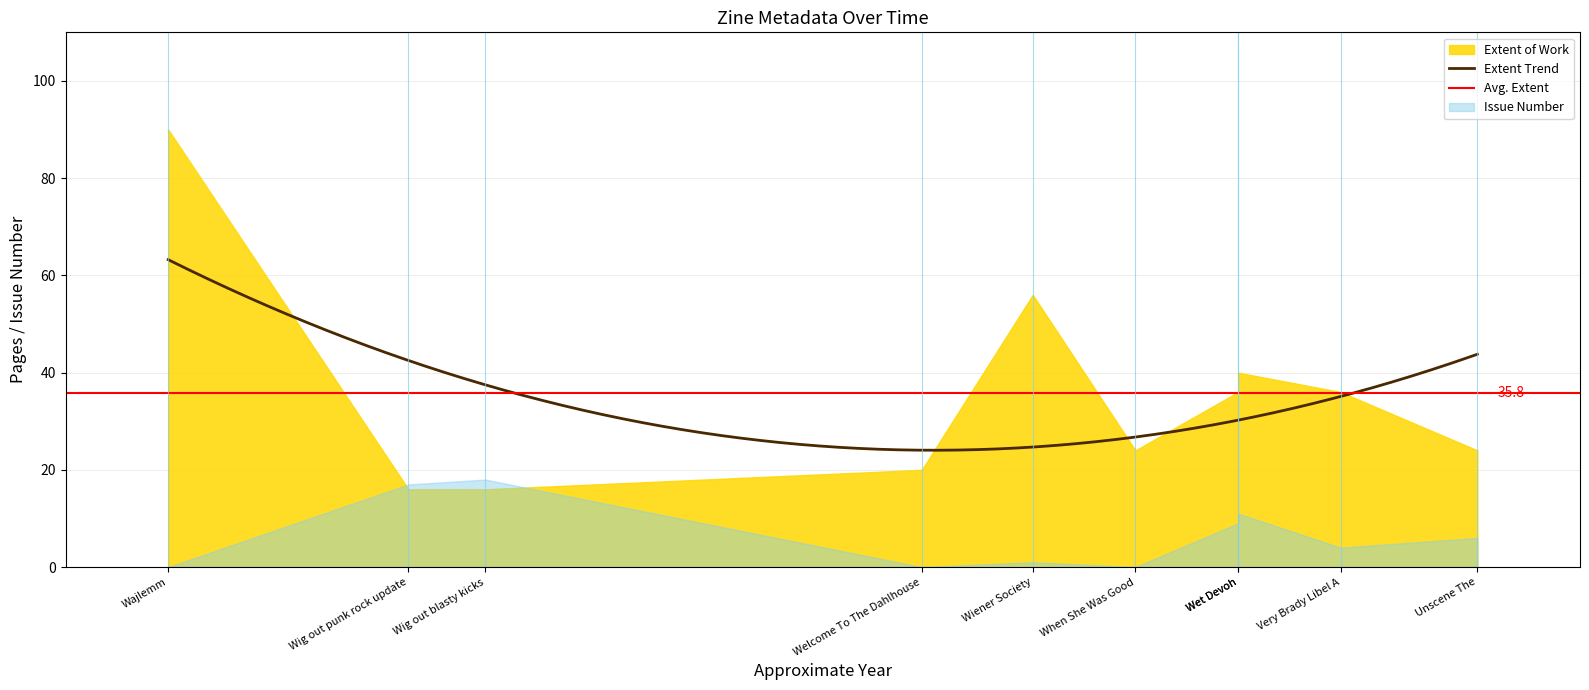

Which series has the largest range (max minus min)?

Extent of Work